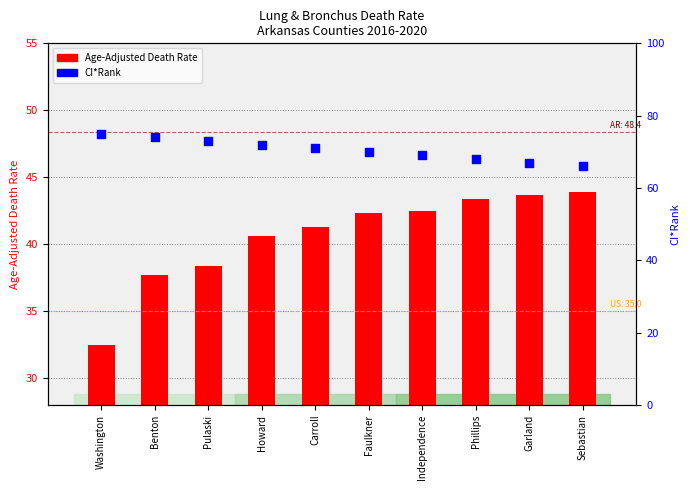

What is the ratio of the value at Phillips to the value at Pulaski?

0.9